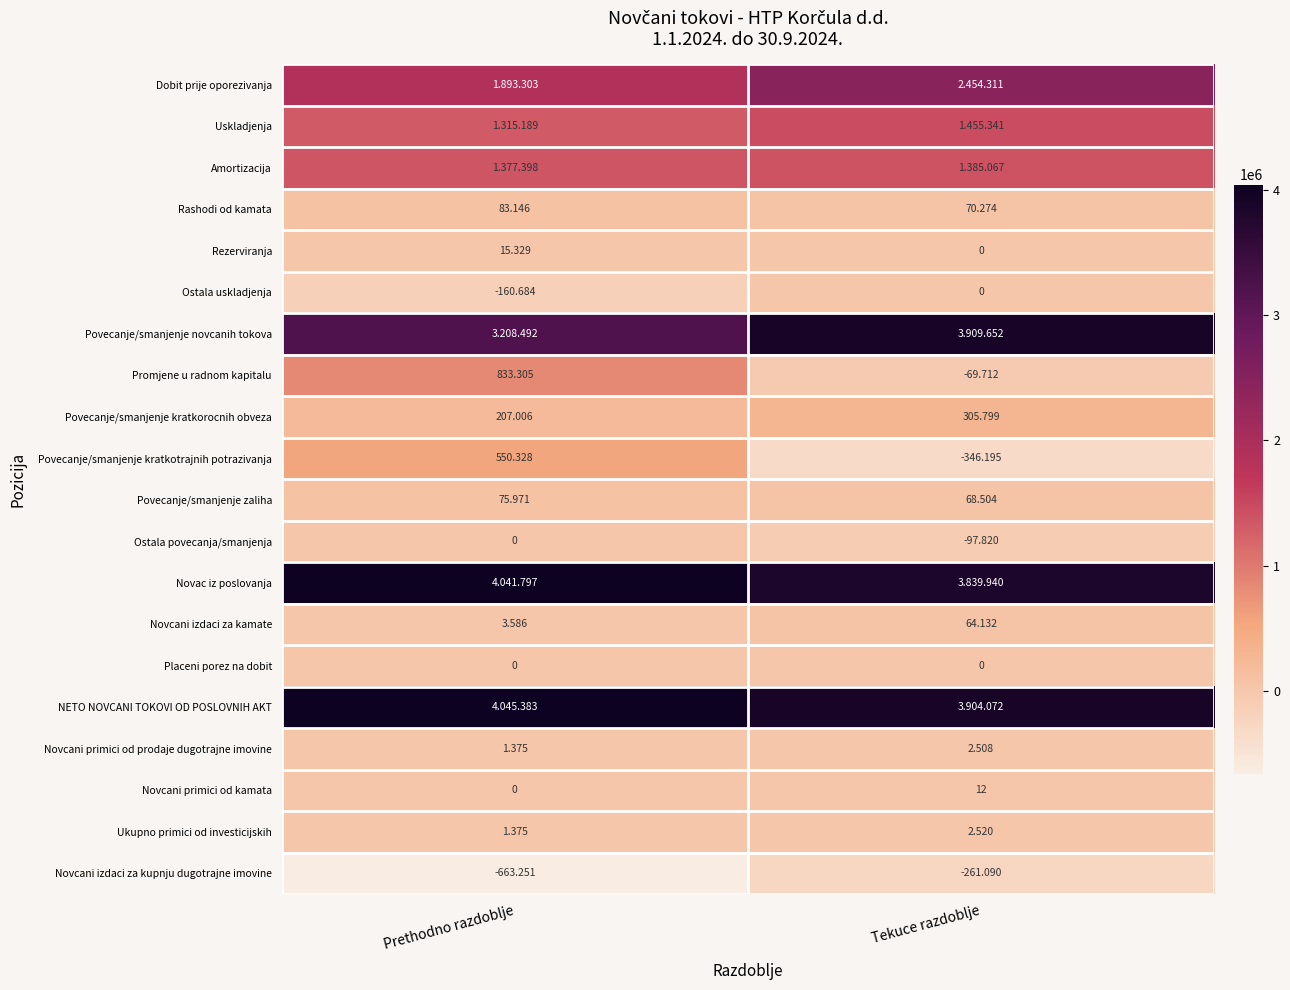

What is the total value across all series at Prethodno razdoblje?

16829048